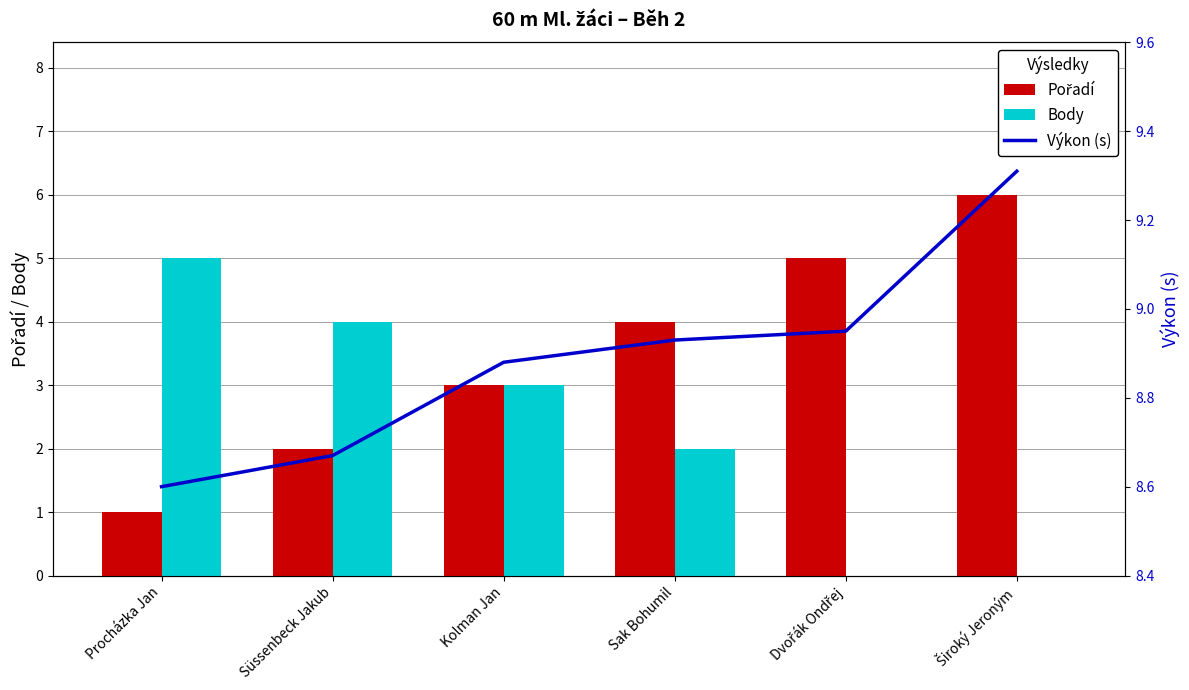

Which category has the lowest value in the Výkon (s) series?

Procházka Jan